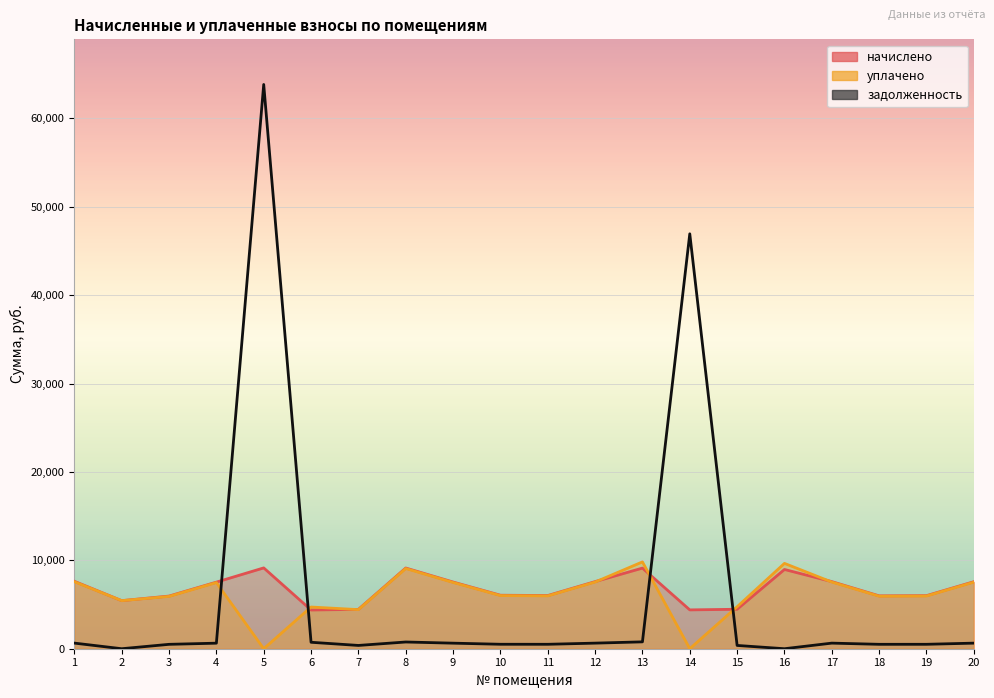

Which series changed the most between 6 and 18?

начислено